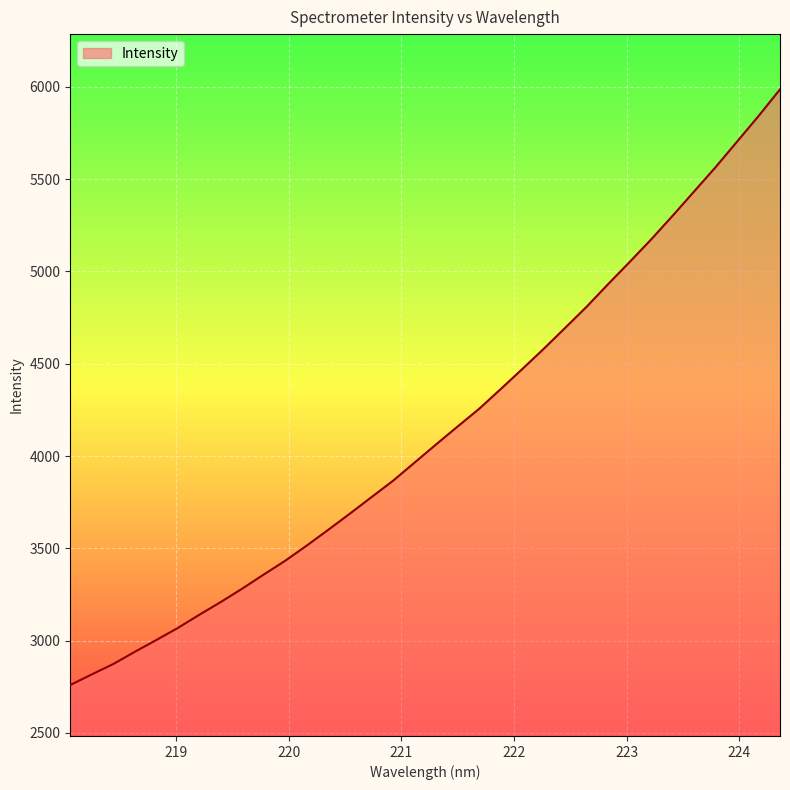

What is the average value?

4137.7